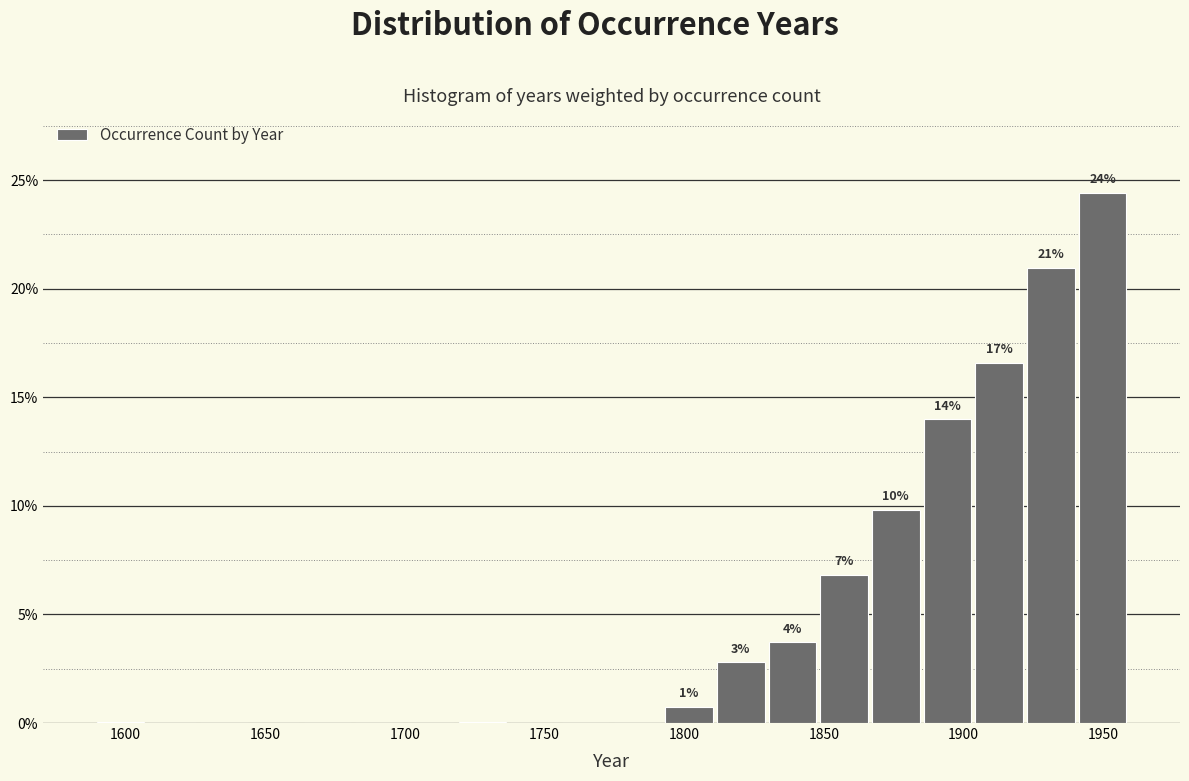

Read against the x-axis, roughly where is the centre of the tallest bar?

1950